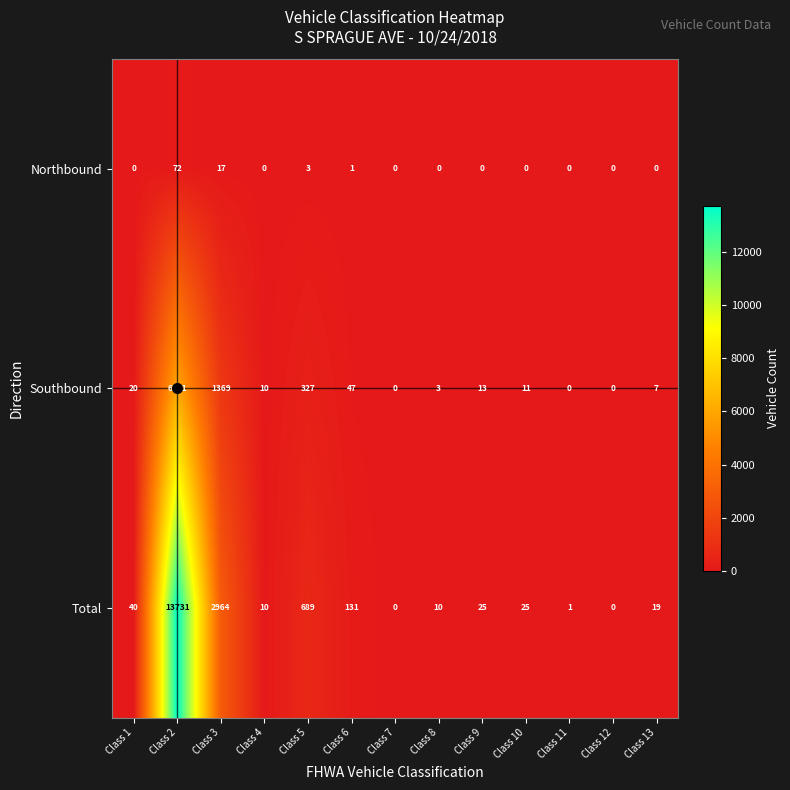

Rank the series by their maximum value, from highest to lowest.

Total, Southbound, Northbound